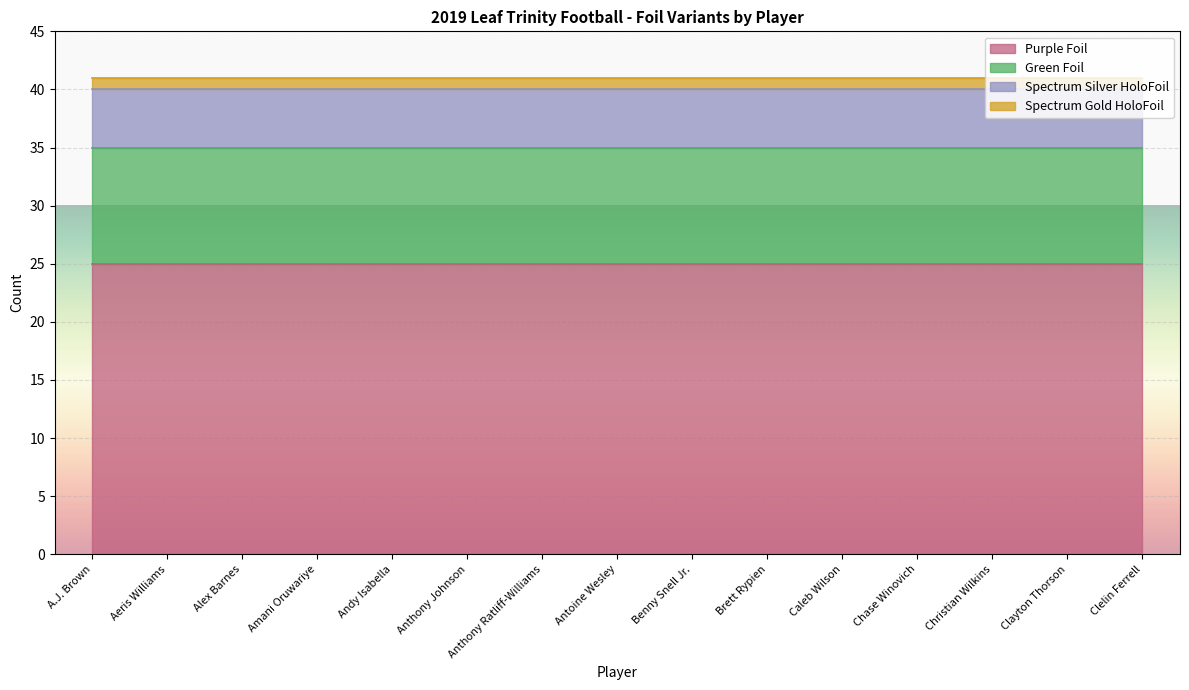

At which category is the sum across all series the highest?

A.J. Brown